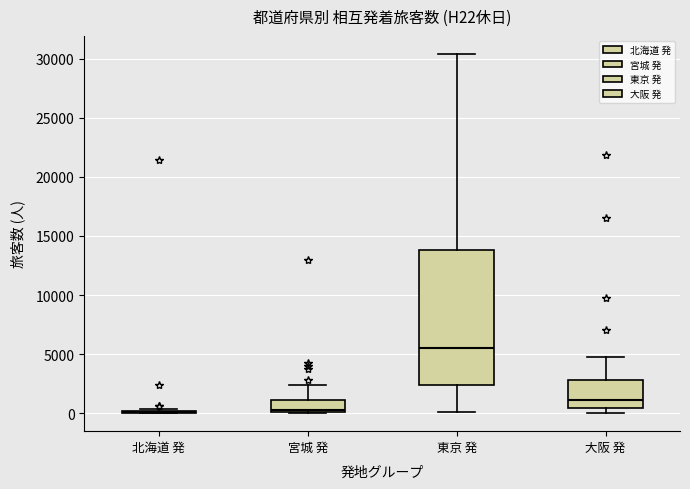

Where does the upper whisker of the box for 大阪 発 end on the y-axis? The values are not printed on the chart, so give them approximately, as read against the axis.

5000